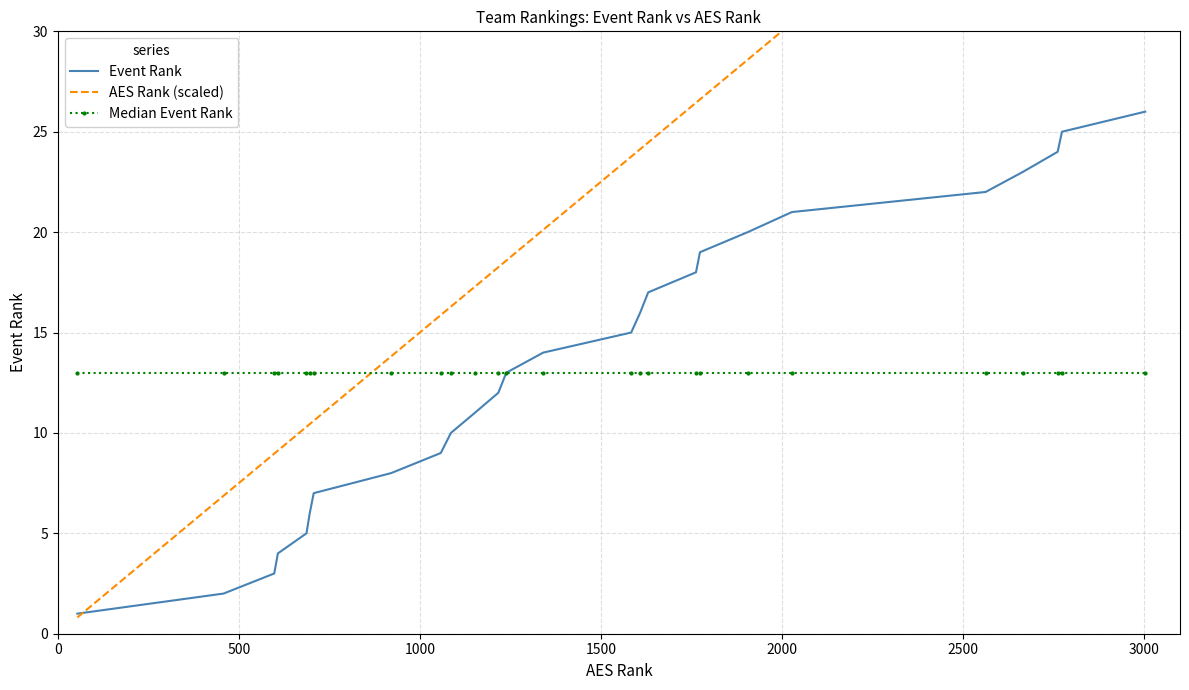

What is the highest value of the Median Event Rank series?

13